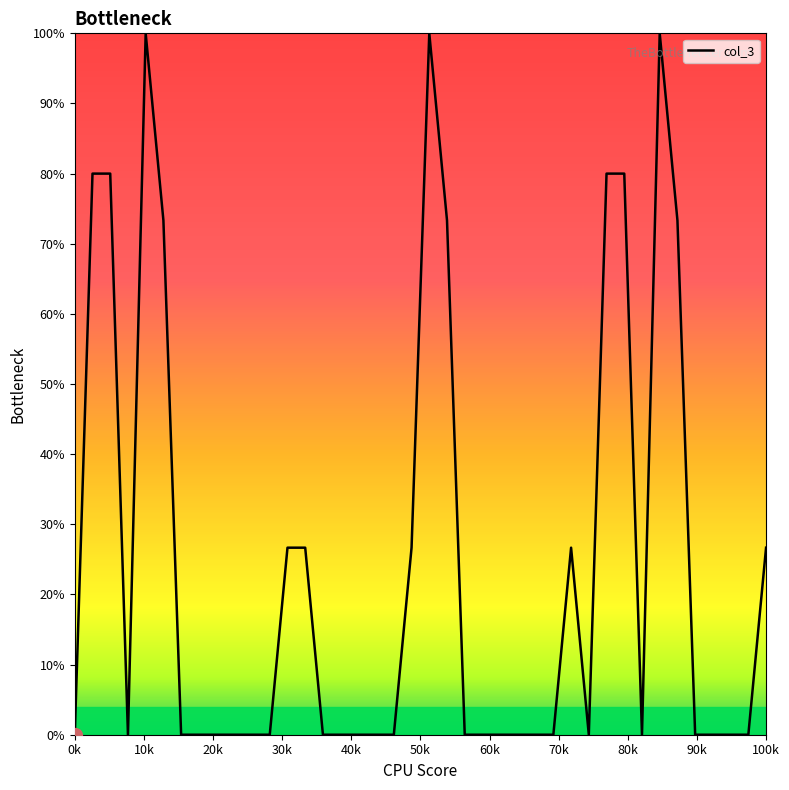

What is the greatest value displayed?

100.0